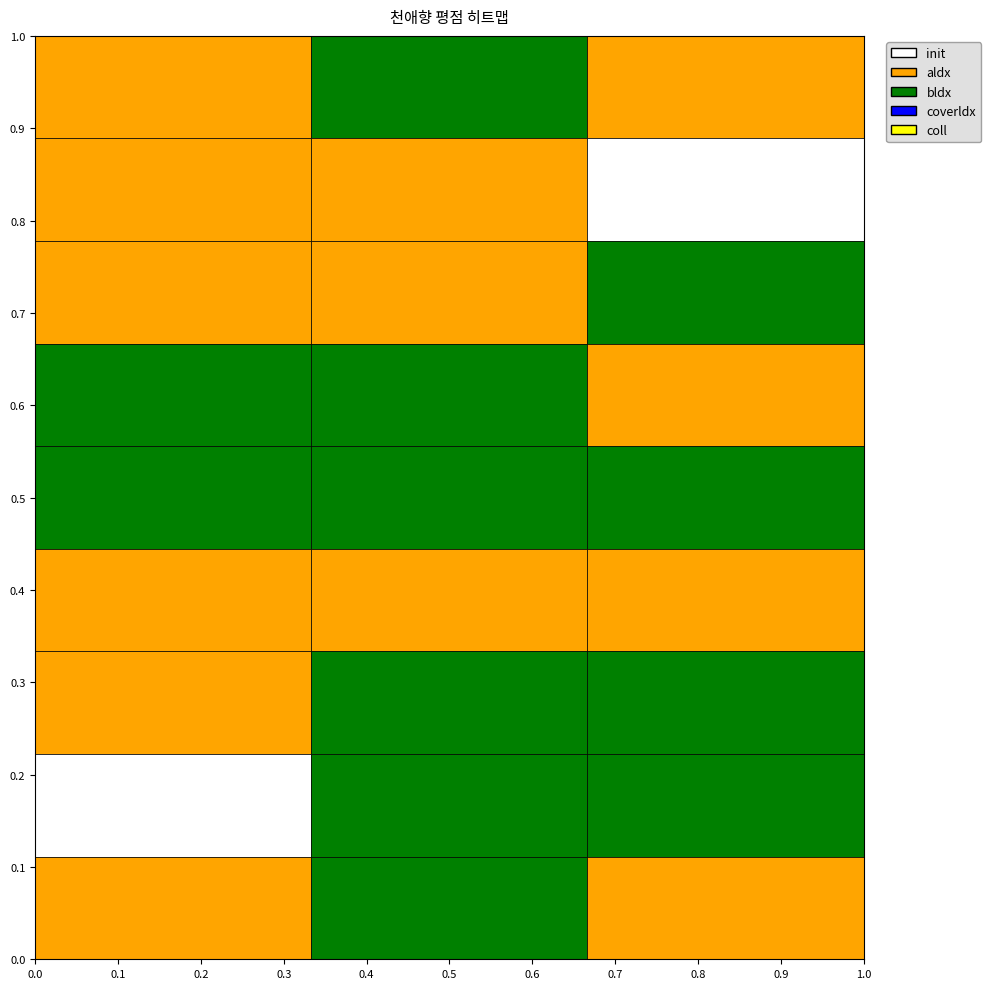

Reading left to right, extract all data points from this chart.

M001: 3	5	3
M004: 2	3	1
M007: 2	3	5
M008: 4	4	3
M012: 5	5	5
M013: 2	3	2
M017: 3	5	5
M021: 1	5	4
M023: 3	5	3